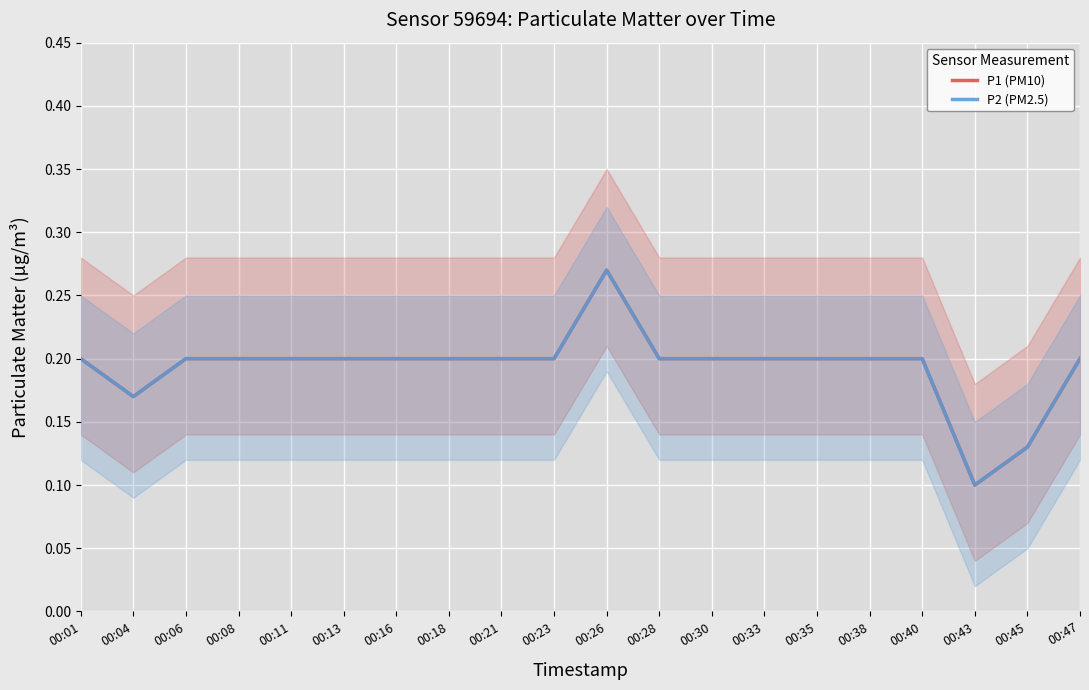

Reading right to left, extract all data points from this chart.

P1 (PM10): 00:47=0.2	00:45=0.1	00:43=0.1	00:40=0.2	00:38=0.2	00:35=0.2	00:33=0.2	00:30=0.2	00:28=0.2	00:26=0.3	00:23=0.2	00:21=0.2	00:18=0.2	00:16=0.2	00:13=0.2	00:11=0.2	00:08=0.2	00:06=0.2	00:04=0.2	00:01=0.2
P2 (PM2.5): 00:47=0.2	00:45=0.1	00:43=0.1	00:40=0.2	00:38=0.2	00:35=0.2	00:33=0.2	00:30=0.2	00:28=0.2	00:26=0.3	00:23=0.2	00:21=0.2	00:18=0.2	00:16=0.2	00:13=0.2	00:11=0.2	00:08=0.2	00:06=0.2	00:04=0.2	00:01=0.2